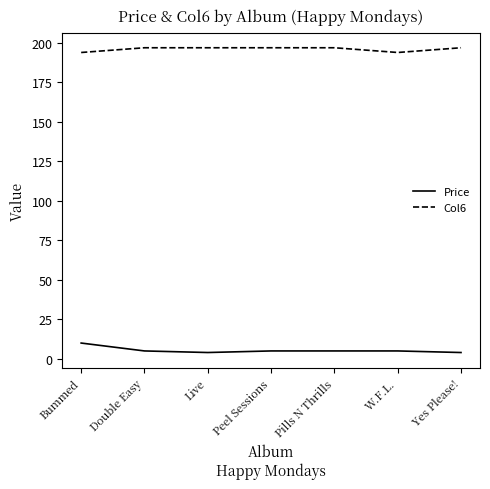

At how many categories does at least one series exceed 20?

7